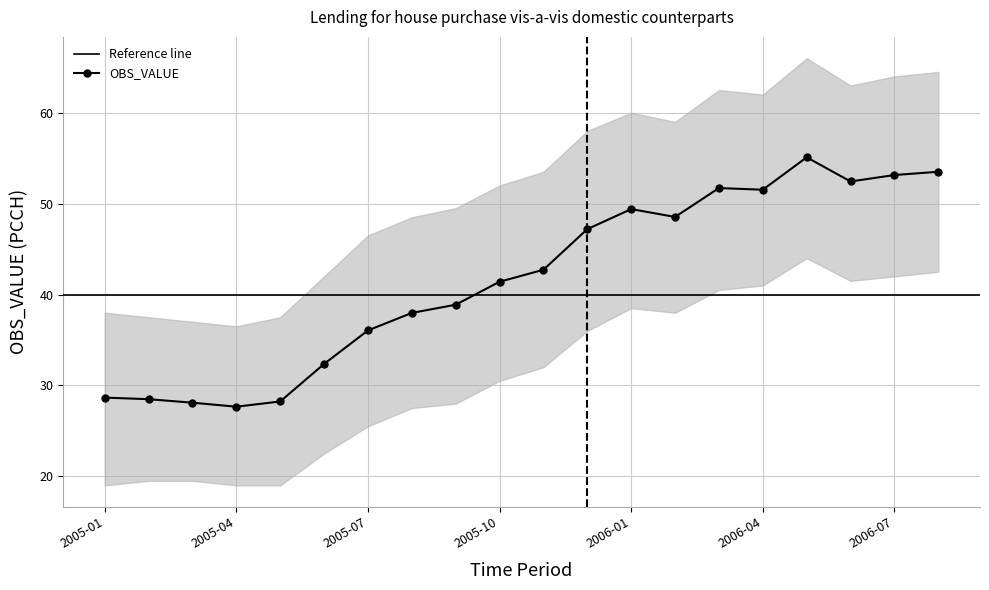

Reading right to left, what are all the values shown in this chart?

53.5	53.1	52.4	55.1	51.5	51.7	48.5	49.4	47.2	42.7	41.4	38.9	38.0	36.1	32.4	28.2	27.7	28.1	28.5	28.7